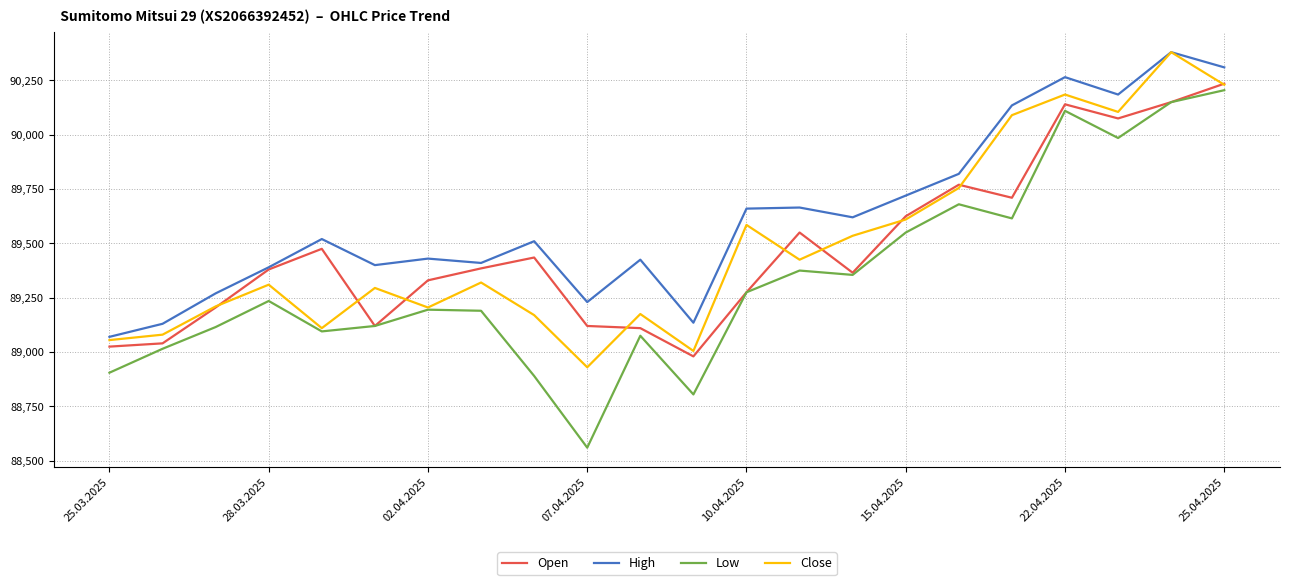

True or false: Low and High intersect in this chart.

False